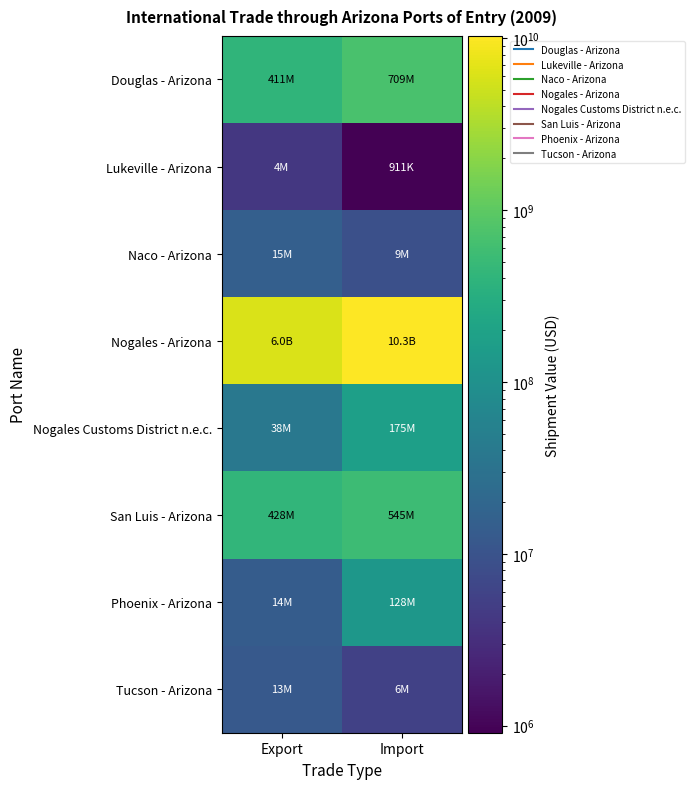

Reading left to right, extract all data points from this chart.

Douglas - Arizona: Export=410704286	Import=709035585
Lukeville - Arizona: Export=4190753	Import=910791
Naco - Arizona: Export=15416957	Import=8794226
Nogales - Arizona: Export=5953789764	Import=10278103232
Nogales Customs District n.e.c.: Export=37776134	Import=174628047
San Luis - Arizona: Export=428188885	Import=545096817
Phoenix - Arizona: Export=13782615	Import=128362309
Tucson - Arizona: Export=12521436	Import=5622773